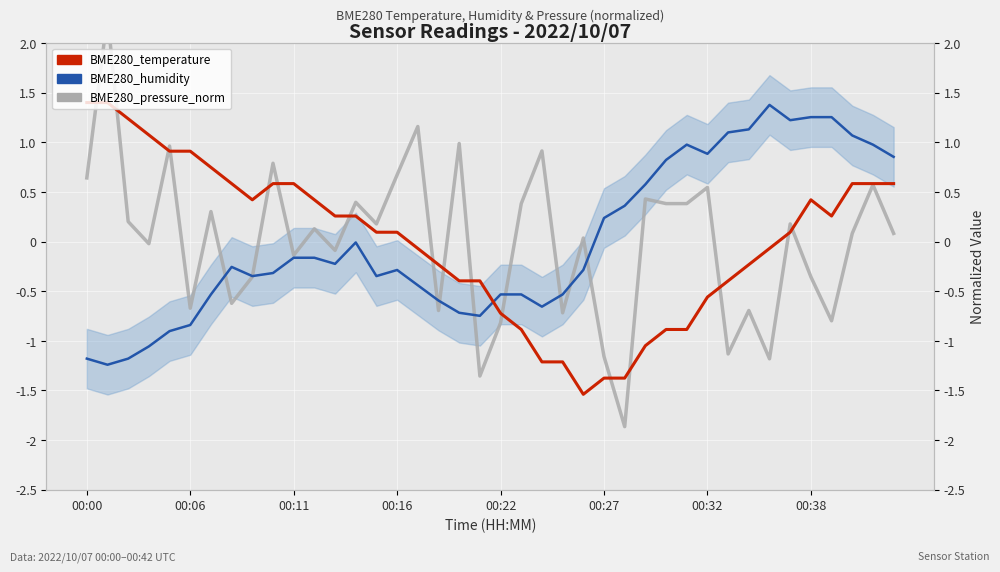

Reading left to right, list all the values displayed in this chart.

BME280_pressure_norm: 0.6	2.3	0.2	-0.0	1.0	-0.7	0.3	-0.6	-0.4	0.8	-0.1	0.1	-0.1	0.4	0.2	0.7	1.2	-0.7	1.0	-1.4	-0.8	0.4	0.9	-0.7	0.0	-1.2	-1.9	0.4	0.4	0.4	0.5	-1.1	-0.7	-1.2	0.2	-0.4	-0.8	0.1	0.6	0.1
BME280_humidity: -1.2	-1.2	-1.2	-1.1	-0.9	-0.8	-0.5	-0.3	-0.3	-0.3	-0.2	-0.2	-0.2	-0.0	-0.3	-0.3	-0.4	-0.6	-0.7	-0.7	-0.5	-0.5	-0.7	-0.5	-0.3	0.2	0.4	0.6	0.8	1.0	0.9	1.1	1.1	1.4	1.2	1.3	1.3	1.1	1.0	0.9
BME280_temperature: 1.4	1.4	1.2	1.1	0.9	0.9	0.7	0.6	0.4	0.6	0.6	0.4	0.3	0.3	0.1	0.1	-0.1	-0.2	-0.4	-0.4	-0.7	-0.9	-1.2	-1.2	-1.5	-1.4	-1.4	-1.0	-0.9	-0.9	-0.6	-0.4	-0.2	-0.1	0.1	0.4	0.3	0.6	0.6	0.6